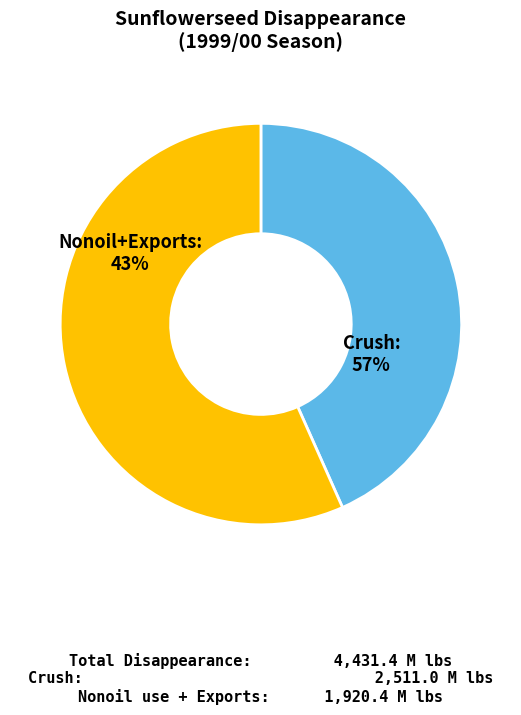

Which has a higher value, Nonoil use or Exports?

Nonoil use